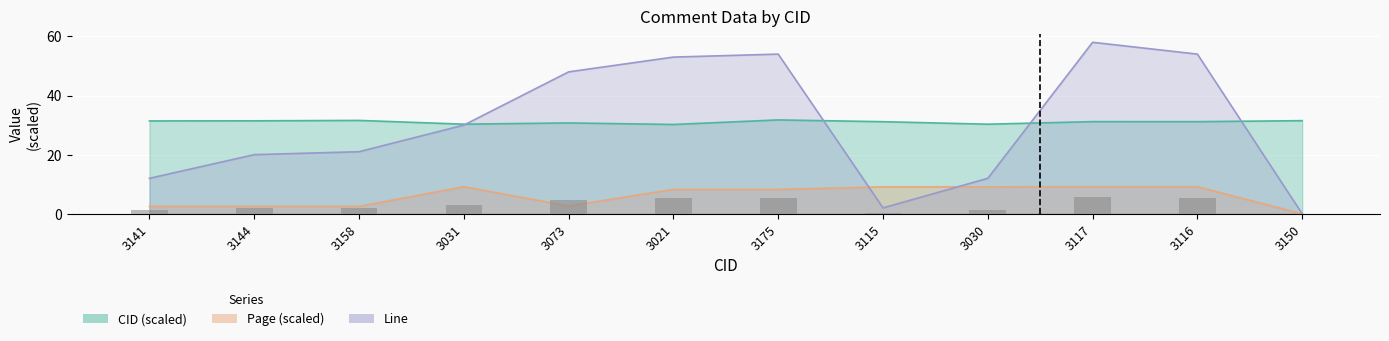

What is the difference between the values at 3117 and 3030?

4.6